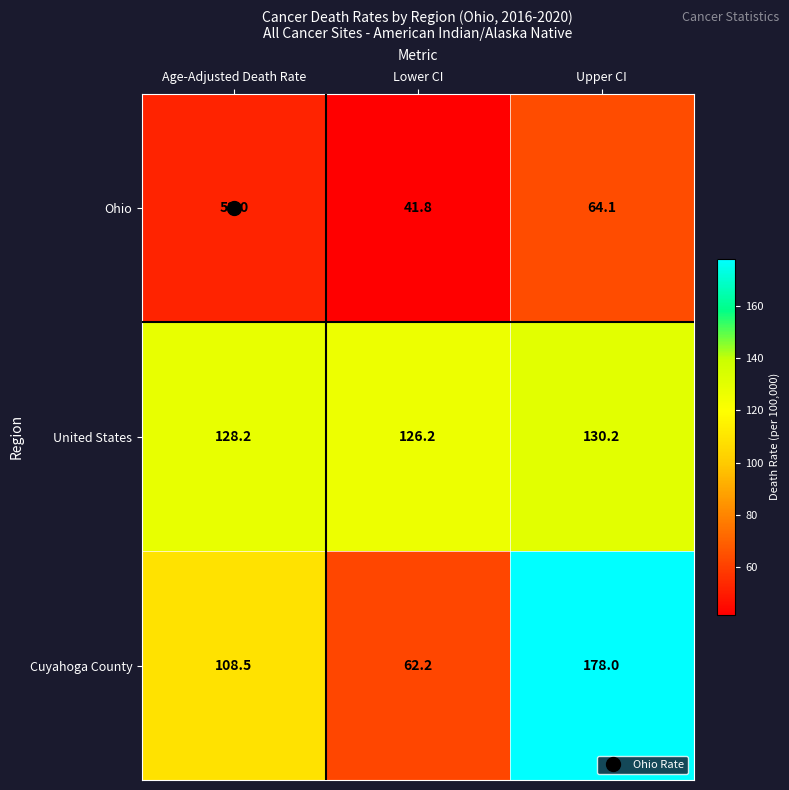

What is the difference between the highest and lowest values at Age-Adjusted Death Rate?

76.2